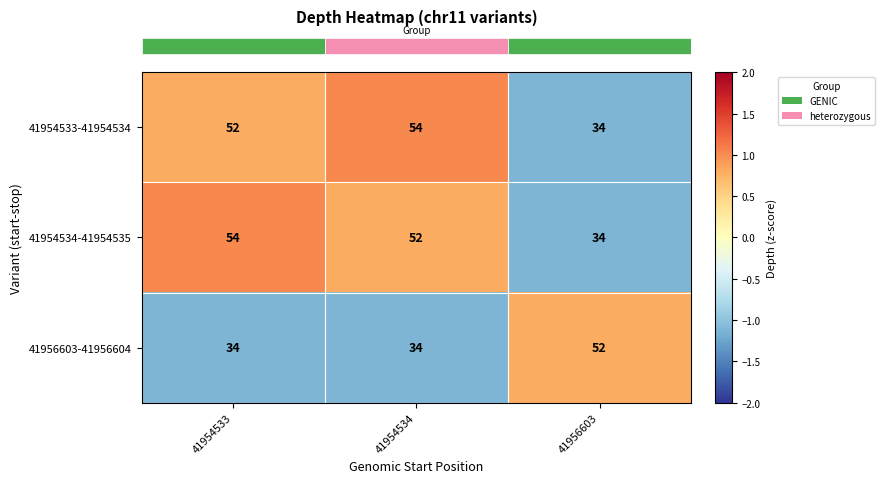

Reading left to right, extract all data points from this chart.

41954533-41954534: 52	54	34
41954534-41954535: 54	52	34
41956603-41956604: 34	34	52